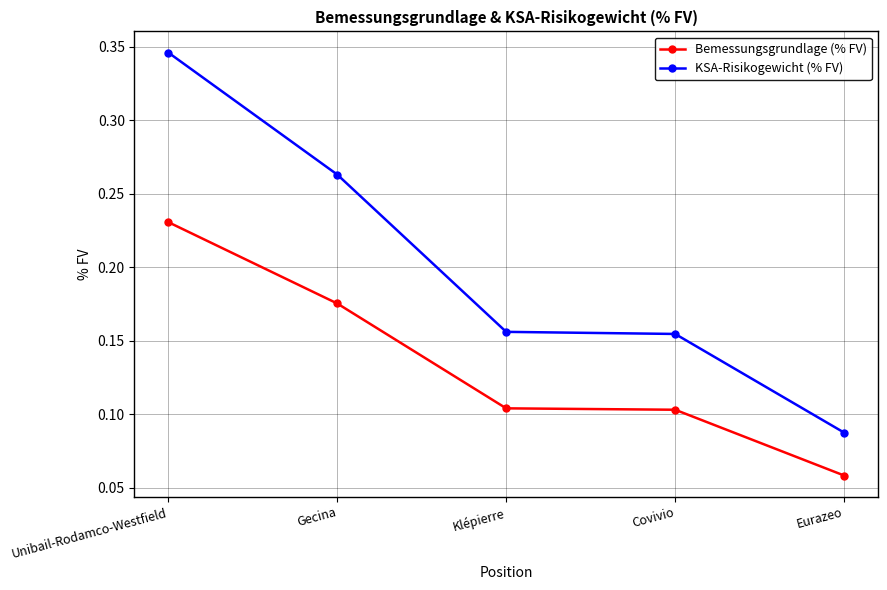

Rank the series by their maximum value, from highest to lowest.

KSA-Risikogewicht (% FV), Bemessungsgrundlage (% FV)